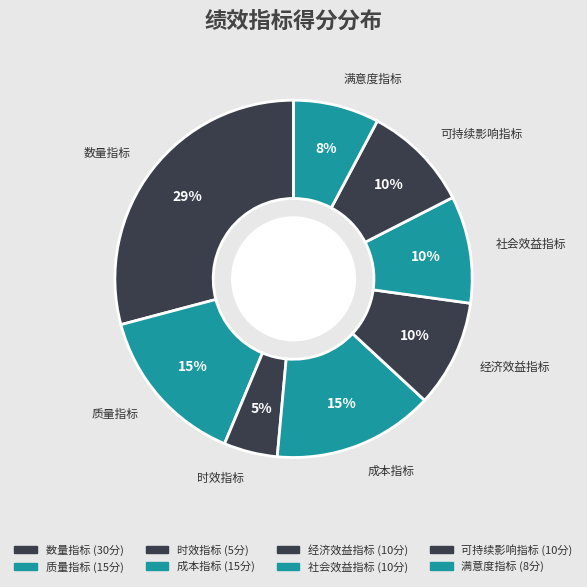

Is there any slice that represents more than half of the pie?

No